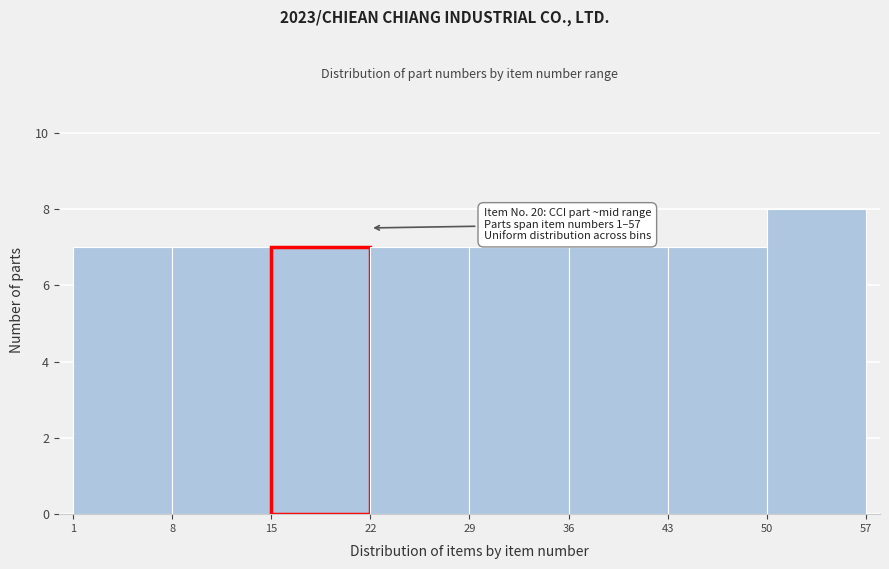

Over which range of the x-axis is the bar tallest?

50 to 57